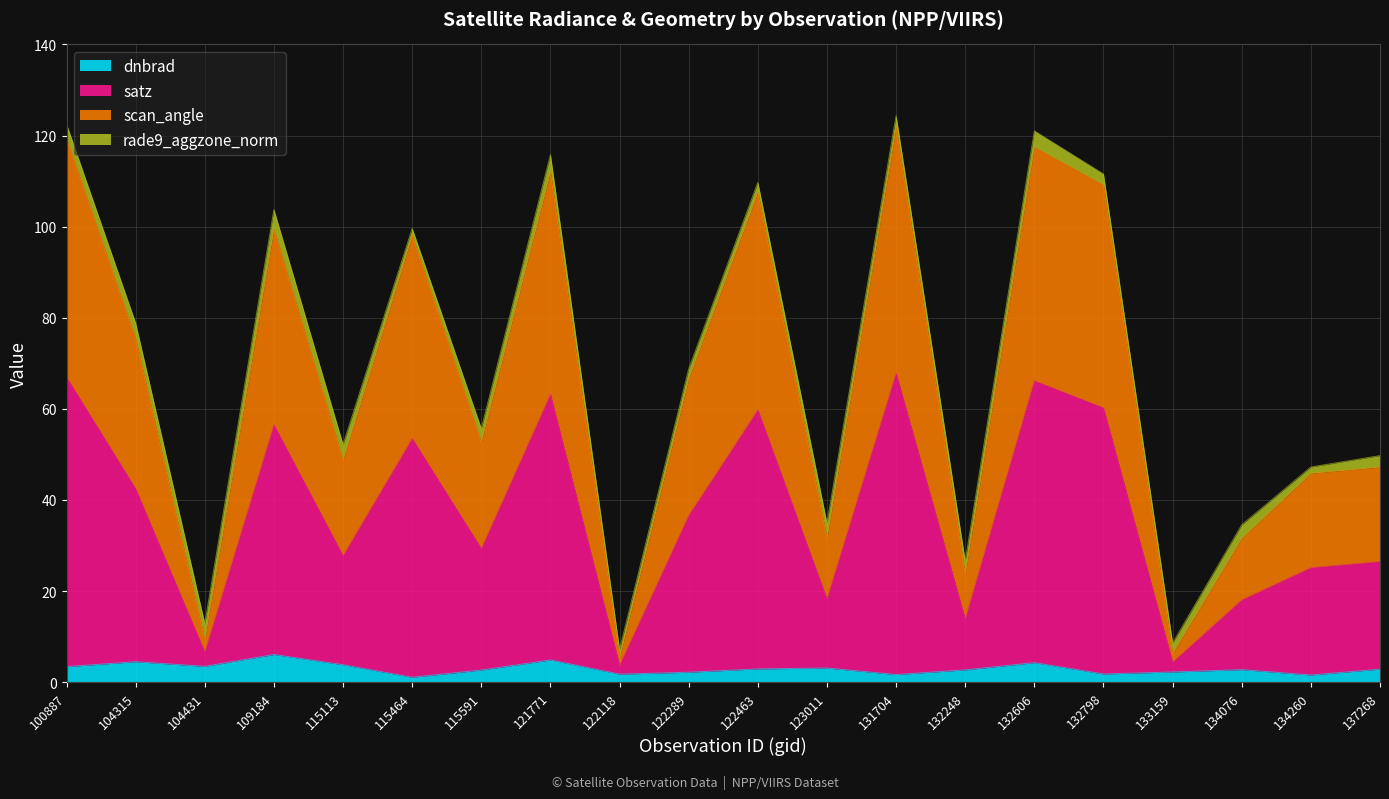

Where does the dnbrad series first go above 2?

100887